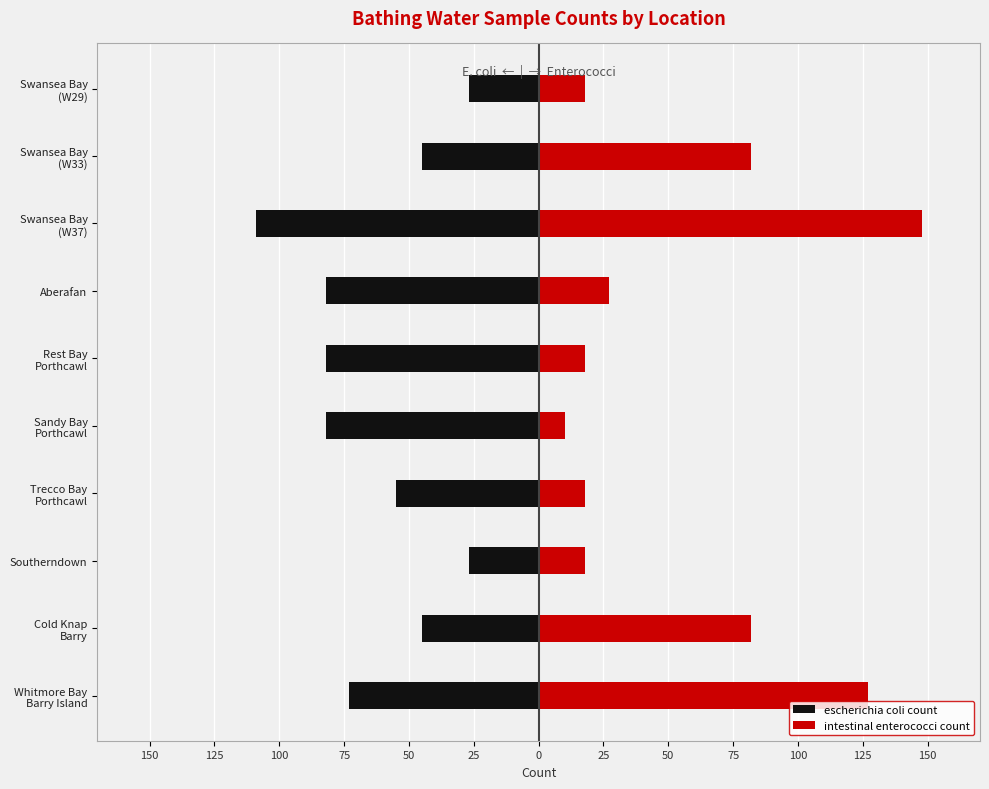

Is it true that intestinal enterococci count equals 3 at Sandy Bay Porthcawl?

False